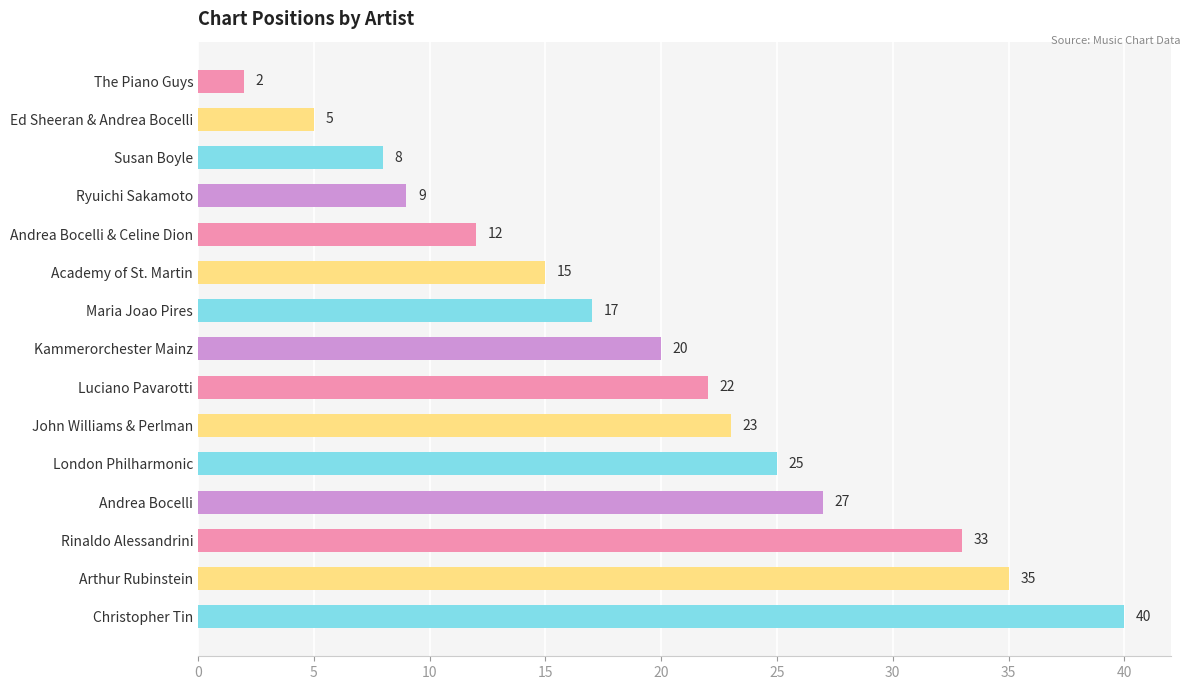

How many distinct data groups are displayed?

1